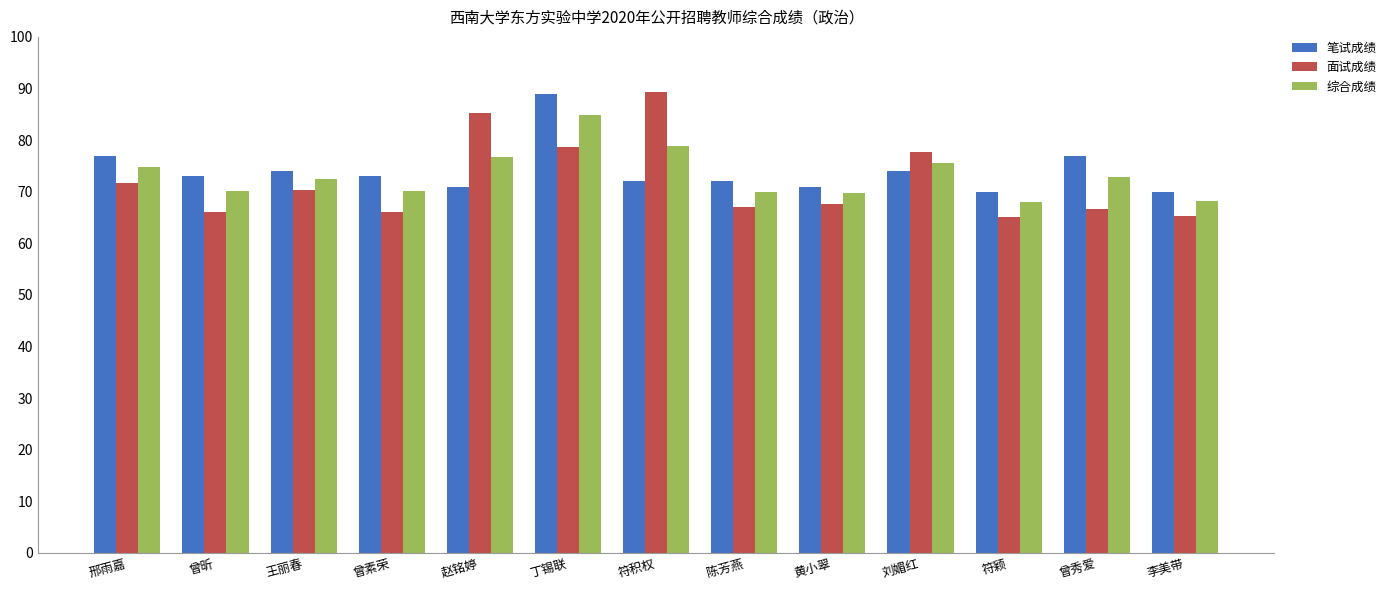

Where does the 笔试成绩 series first go above 73?

邢雨嘉